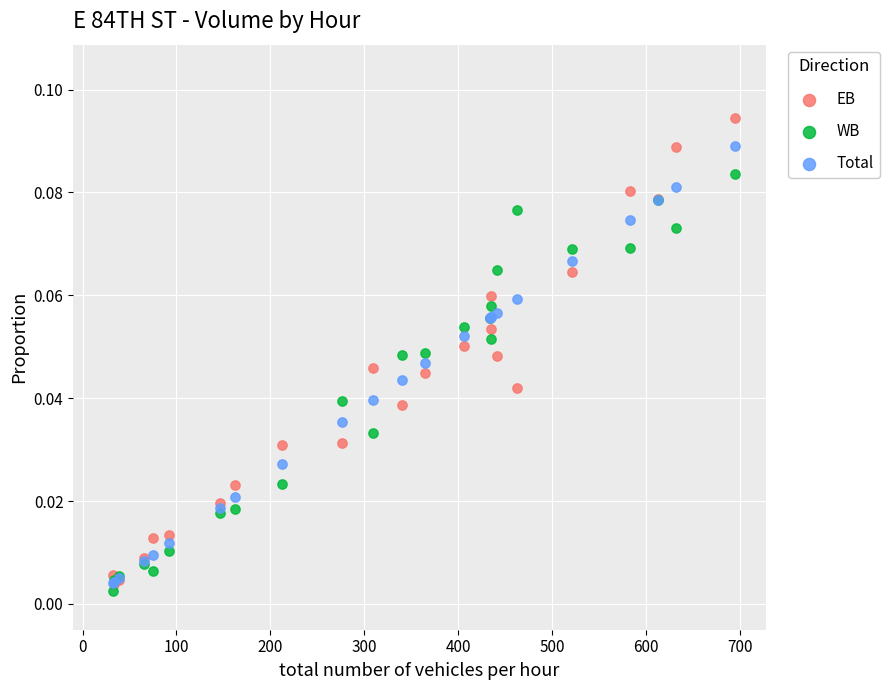

What are all the series names shown in the legend?

EB, WB, Total